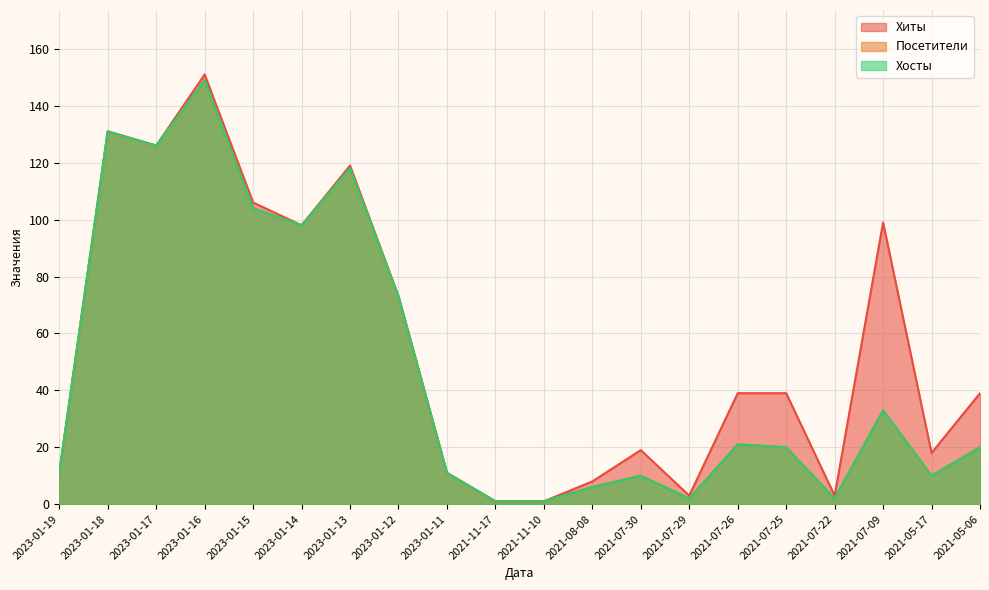

Between 2021-08-08 and 2021-07-09, which series saw the biggest shift?

Хиты